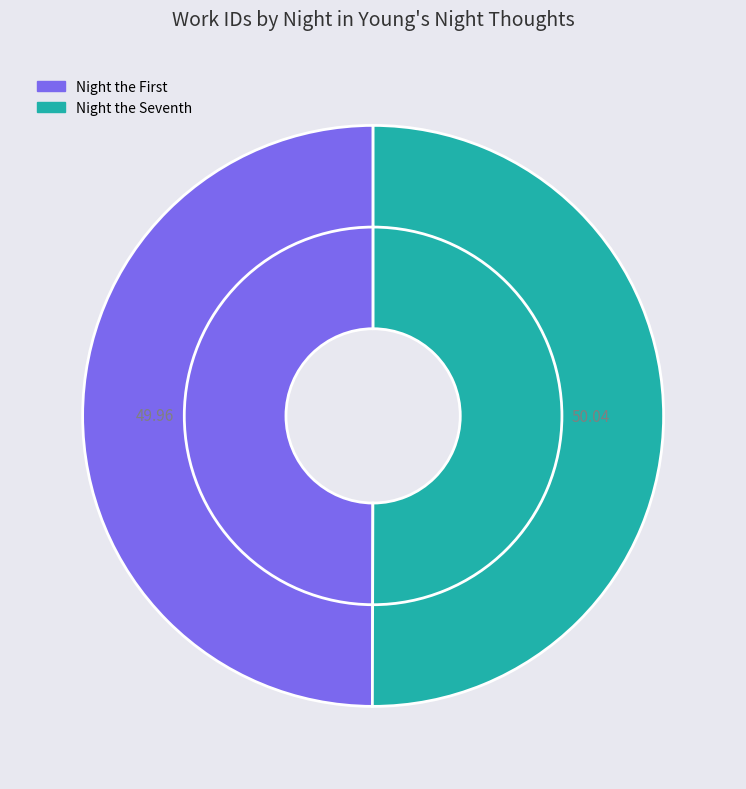

What percentage is the Night the Seventh slice, to the nearest percent?

50%